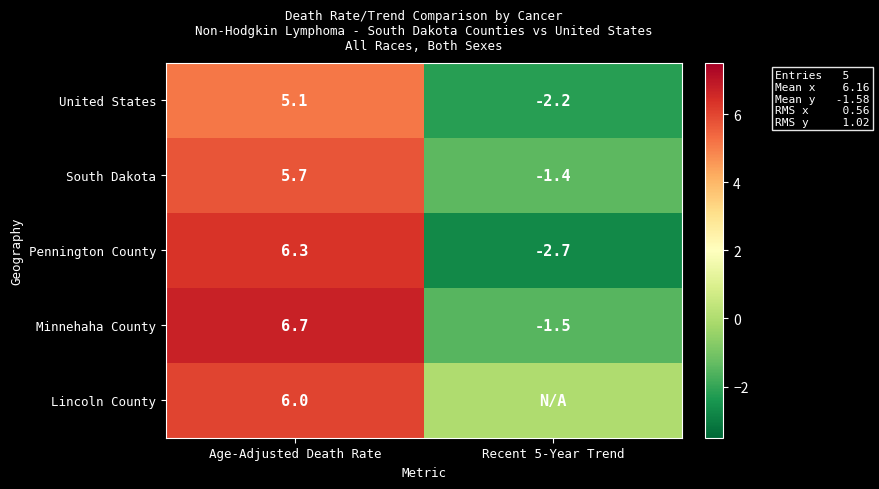

What is the difference between the South Dakota values at Recent 5-Year Trend and Age-Adjusted Death Rate?

7.1